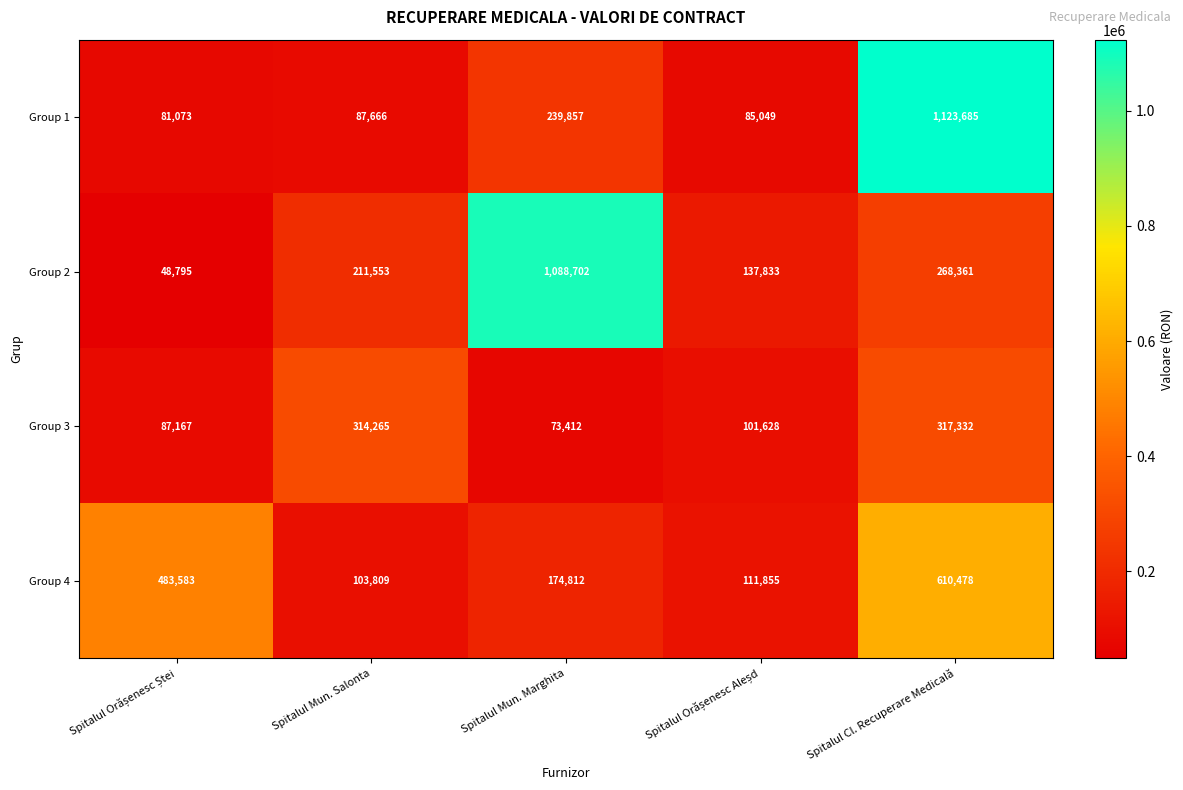

How many data points does each series have?

5